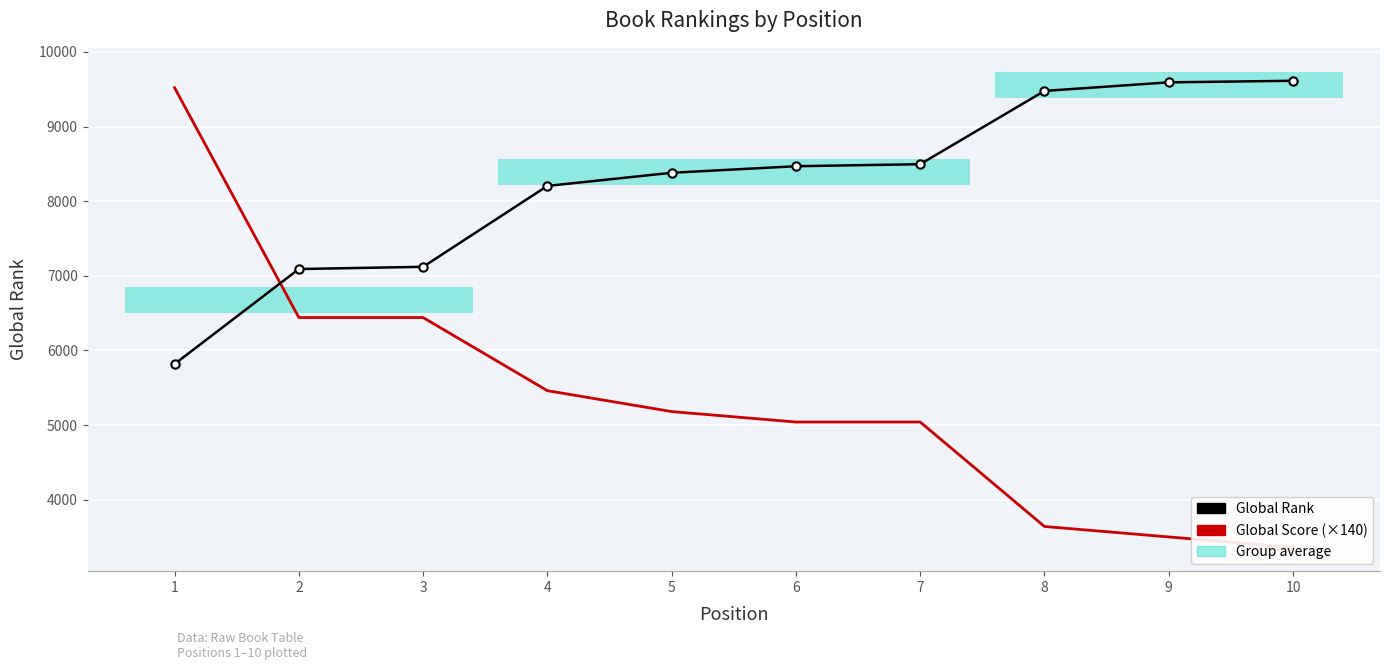

What is the sum of the Global Rank values at 1 and 5?

14197